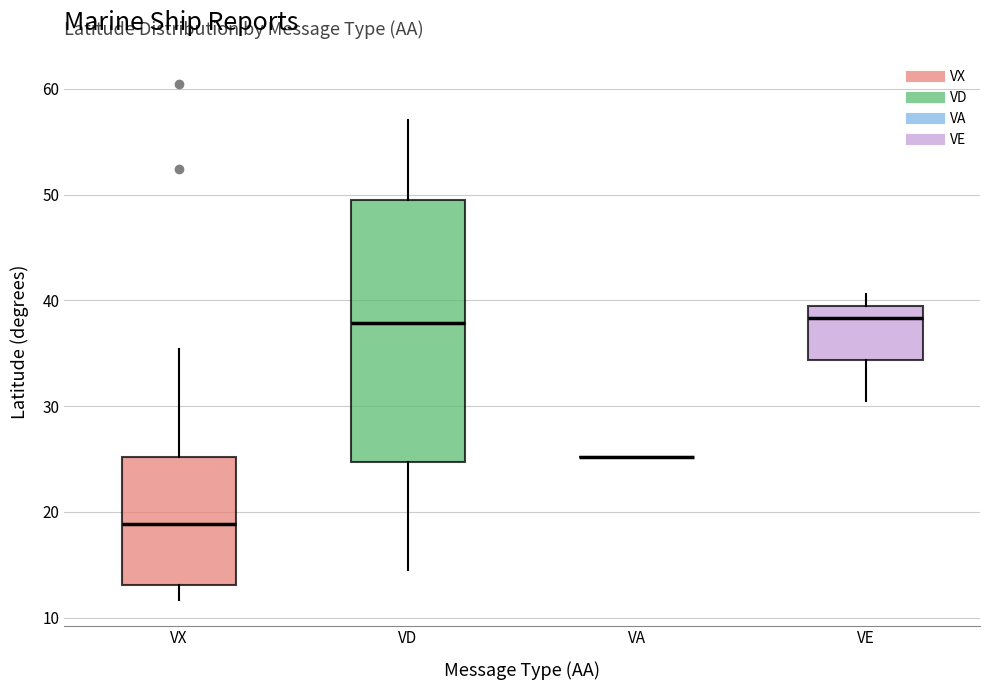

Reading left to right, transcribe this box plot: for each box, give where its median line is, the range the box spans, and where its two whiskers end, as read against the y-axis. The values are not printed on the chart, so give them approximately, as read against the axis.

VX: median 19, box 13 to 25, whiskers 12 to 35
VD: median 38, box 25 to 49, whiskers 15 to 57
VA: box collapsed to a line at 25, whiskers 25 to 25
VE: median 38, box 34 to 39, whiskers 31 to 41